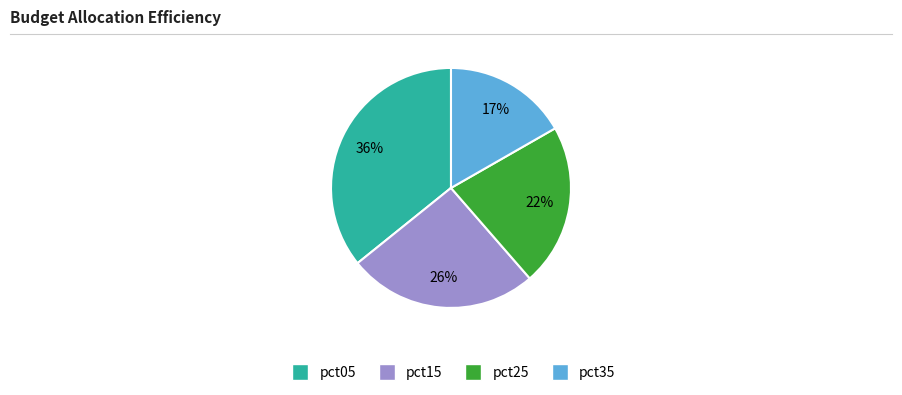

To the nearest percent, what is the difference between the largest and smallest slice percentages?

19%